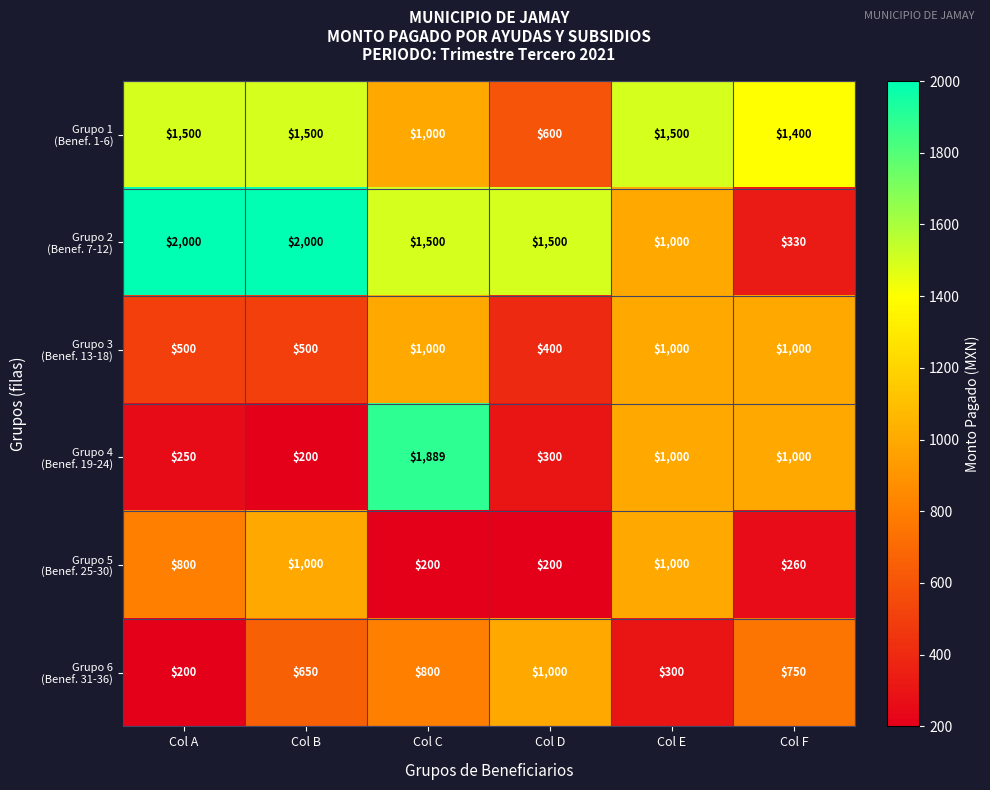

At how many categories does at least one series exceed 1210?

6